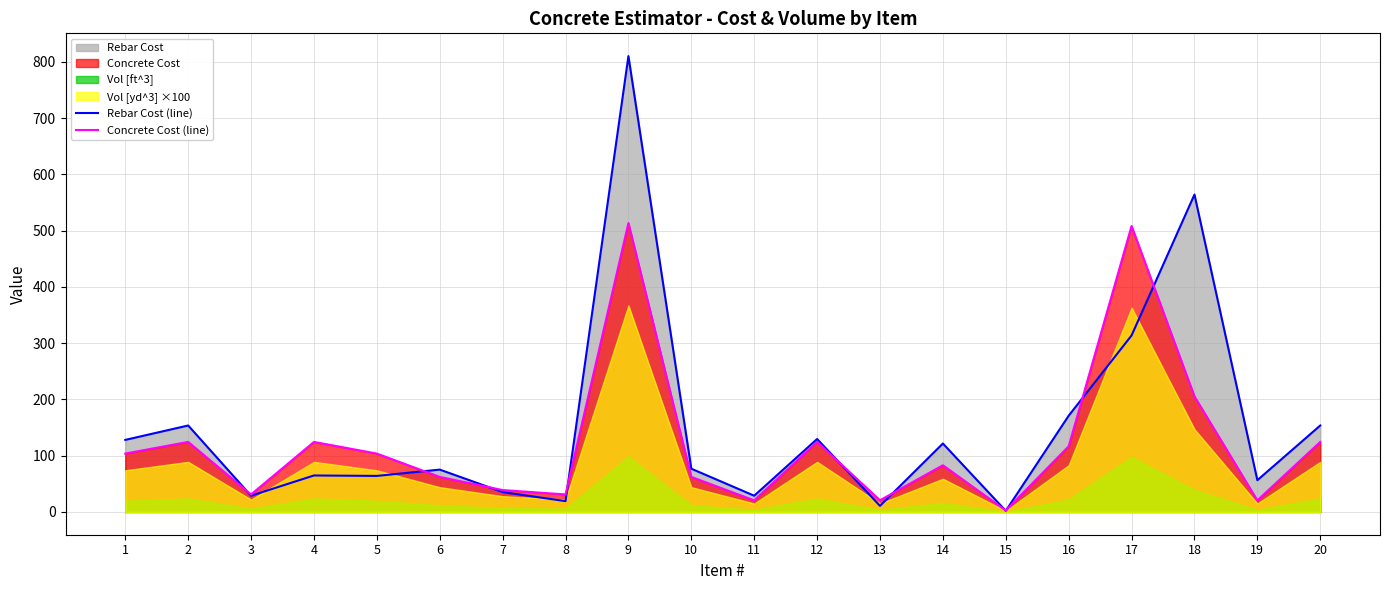

At which label is Concrete Cost (line) closest to 257?

18